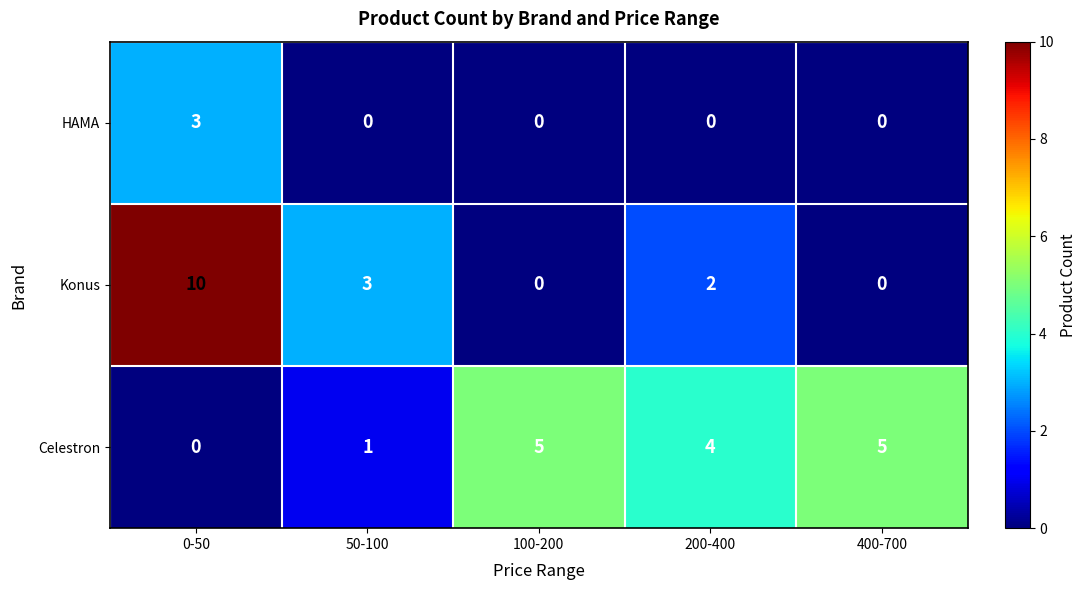

Which series has the widest spread of values?

Konus